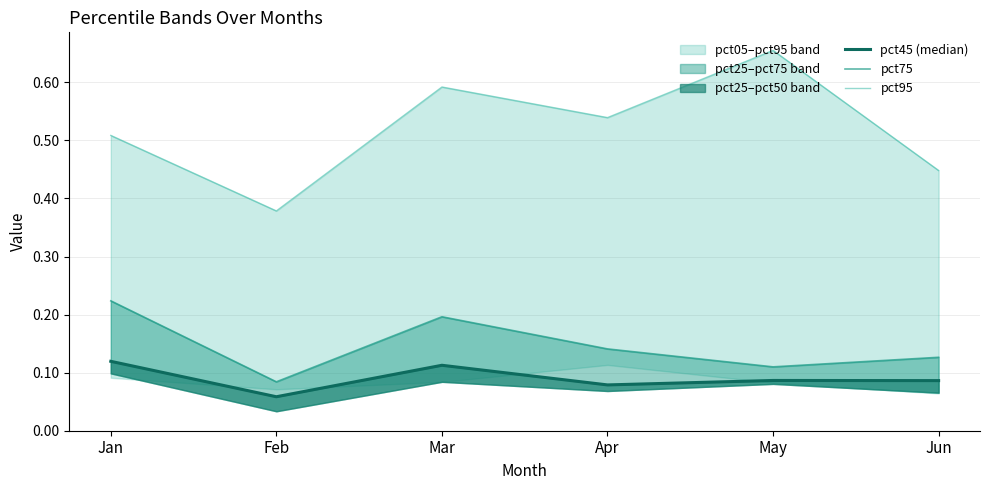

True or false: pct95 and pct45 (median) cross at least once.

False